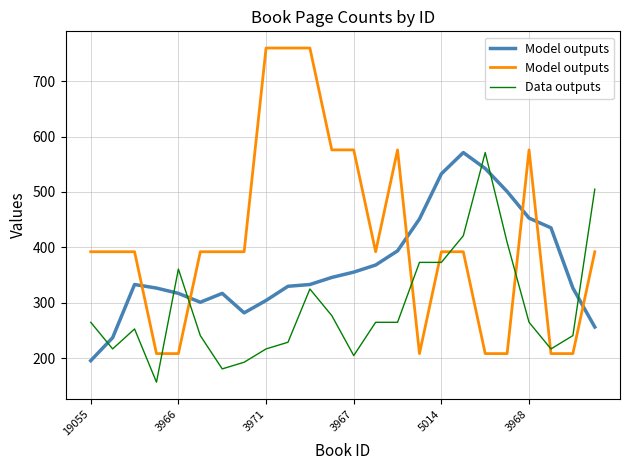

True or false: Model outputs has more than 2 points higher than both neighbors.

False